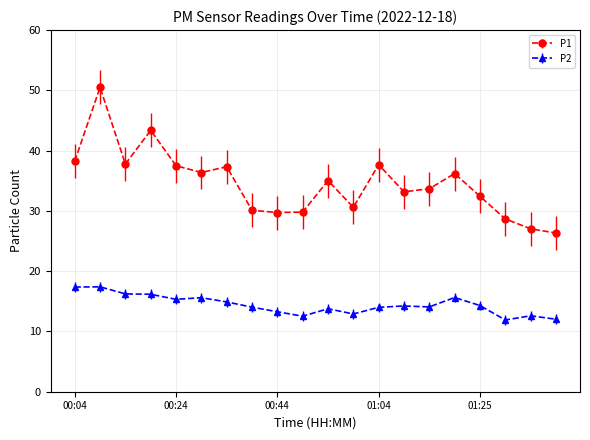

True or false: P2 and P1 cross at least once.

False